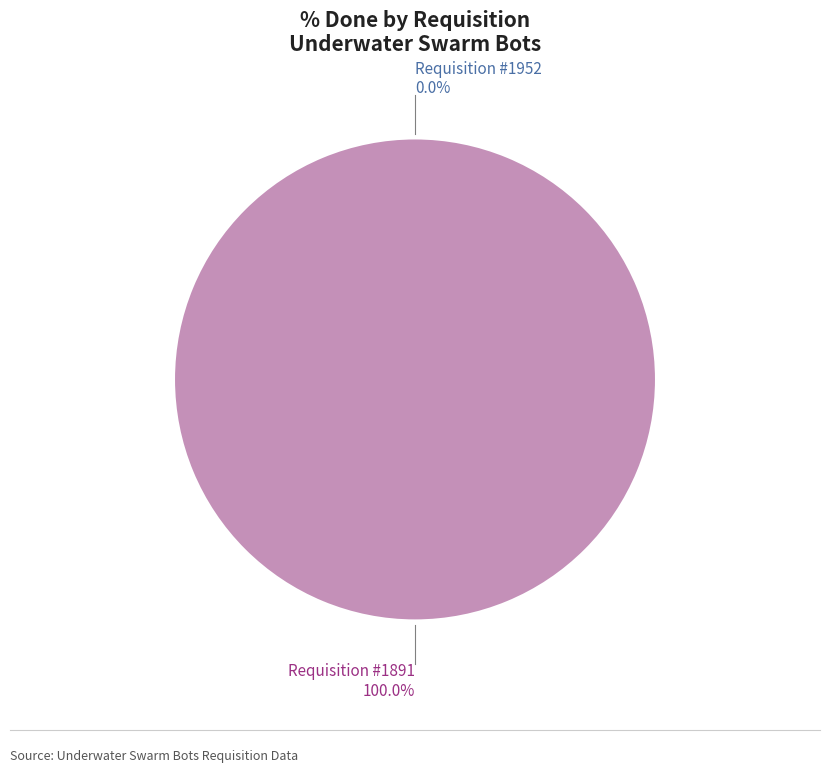

What is the total percentage of 1891 and 1952?

100.0%